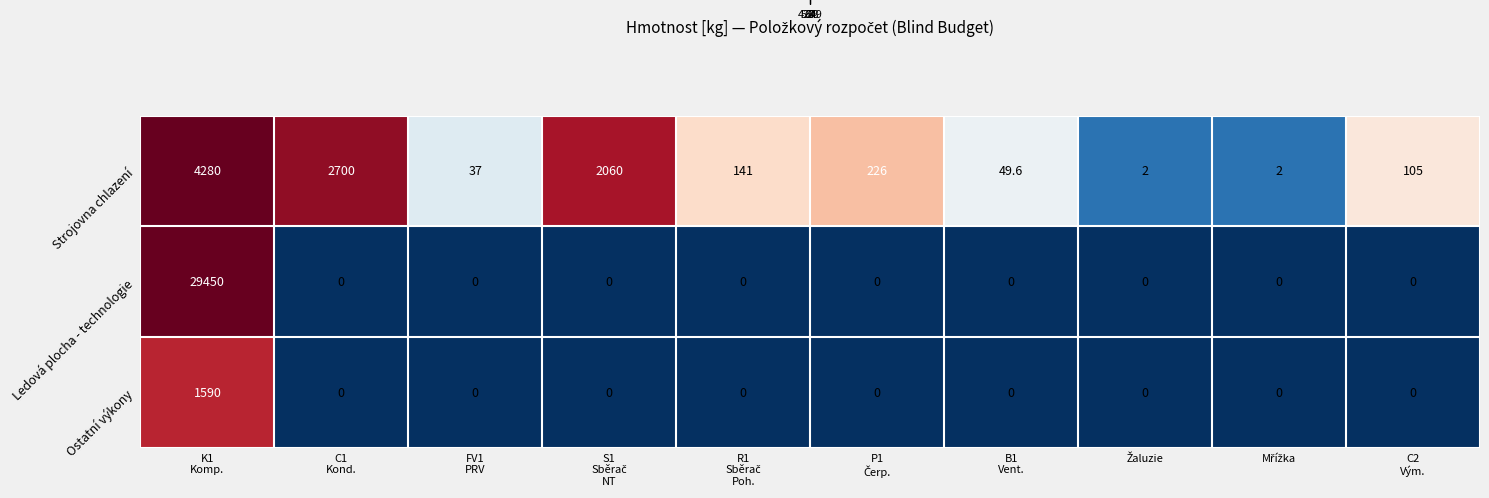

What is the maximum value shown in the chart?

29450.0